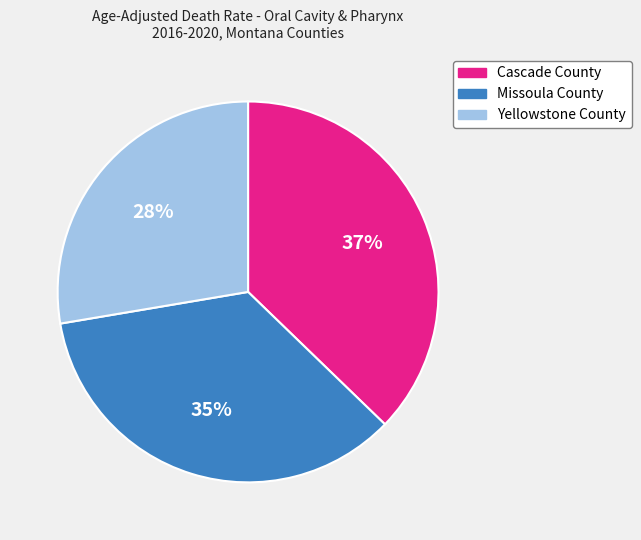

How many segments does this pie chart have?

3